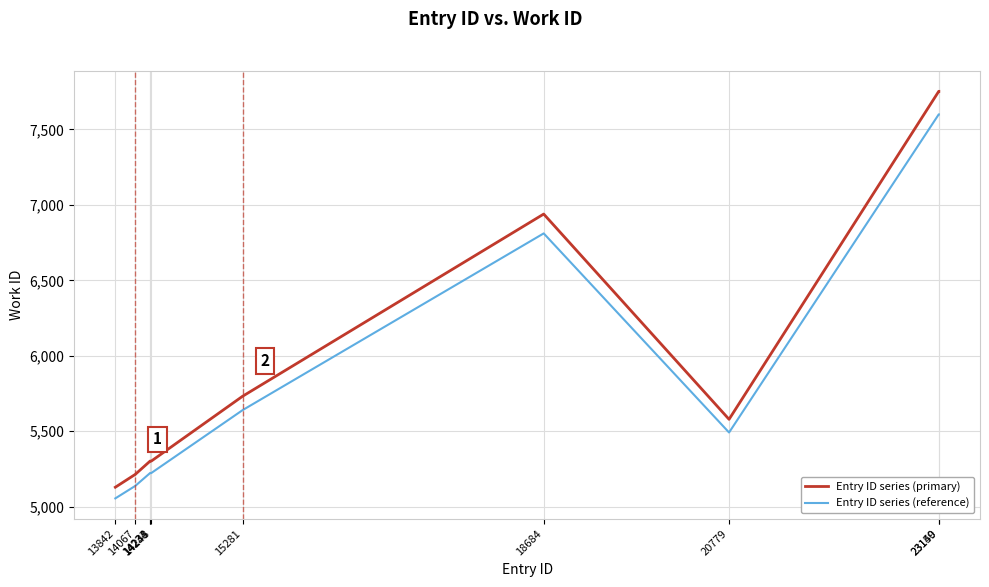

Which label corresponds to the smallest value in the chart?

13842